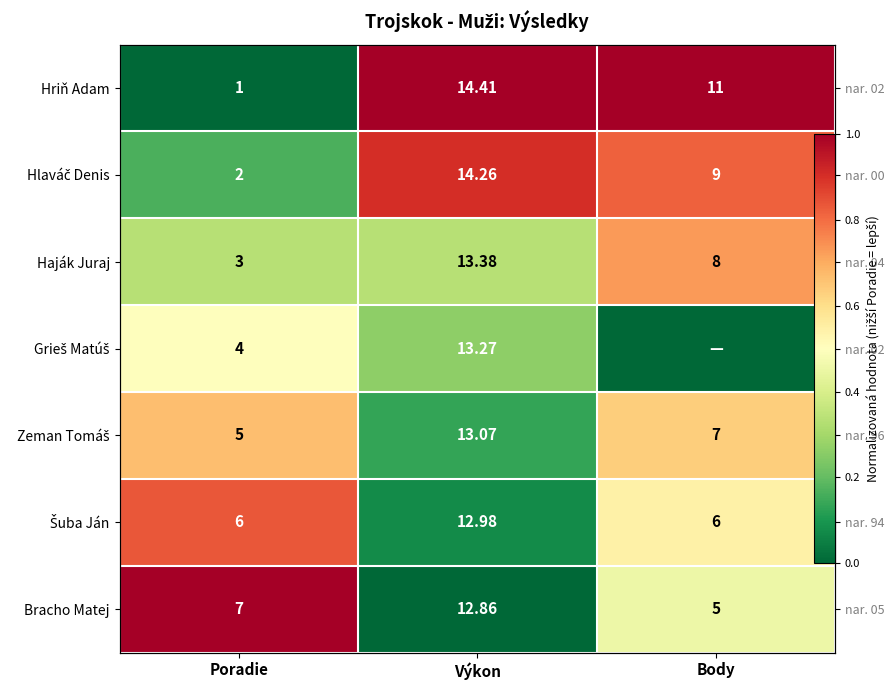

Which has a higher value, Body or Poradie?

Body